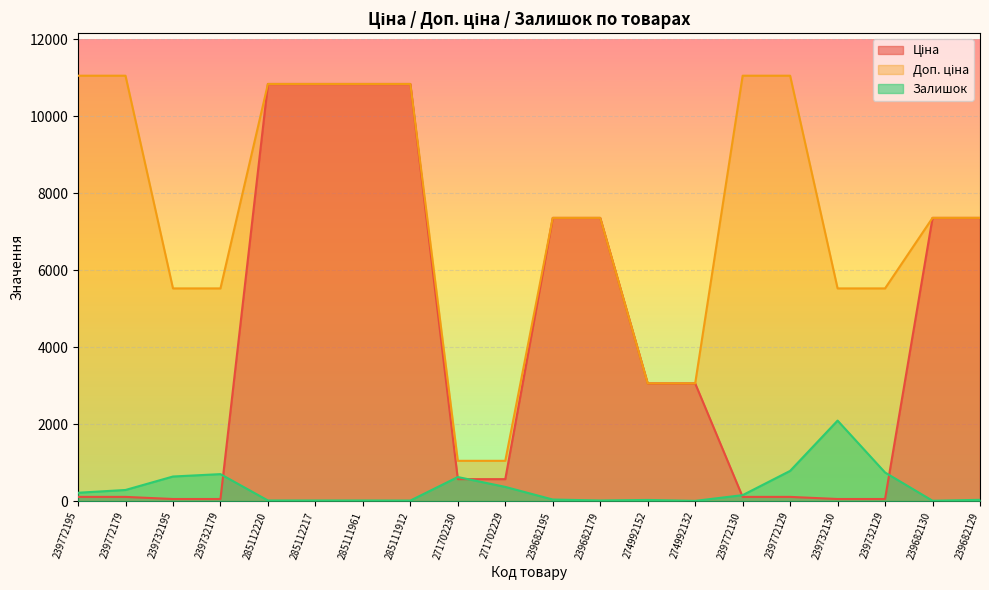

True or false: Доп. ціна and Ціна cross at least once.

False